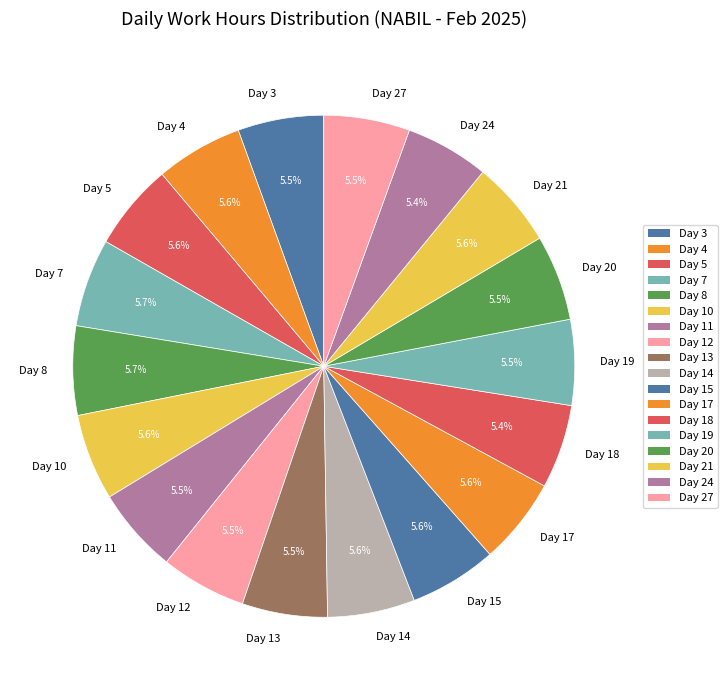

Is there any slice that represents more than half of the pie?

No